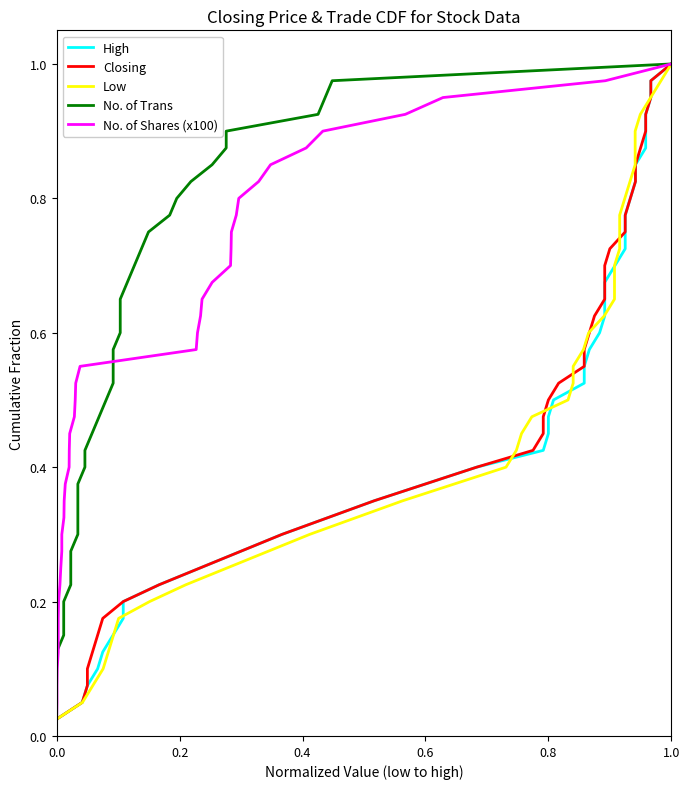

Does the chart have visible grid lines?

No